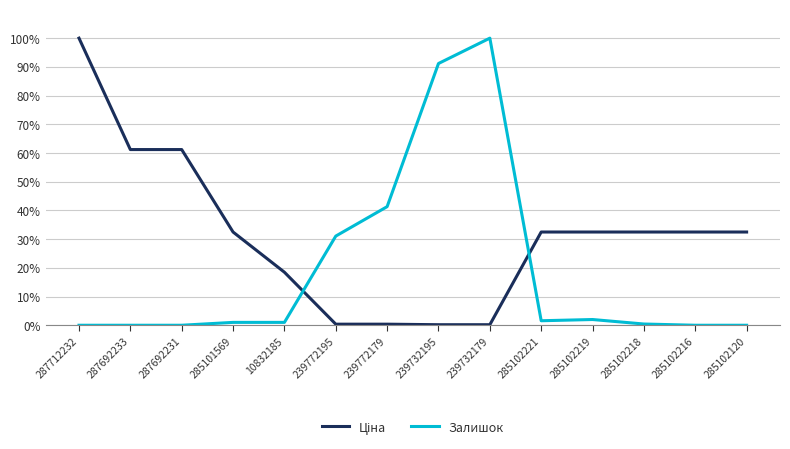

Reading left to right, transcribe all the data shown in this chart.

Ціна: 1.0	0.6	0.6	0.3	0.2	0.0	0.0	0.0	0.0	0.3	0.3	0.3	0.3	0.3
Залишок: 0.0	0.0	0.0	0.0	0.0	0.3	0.4	0.9	1.0	0.0	0.0	0.0	0.0	0.0